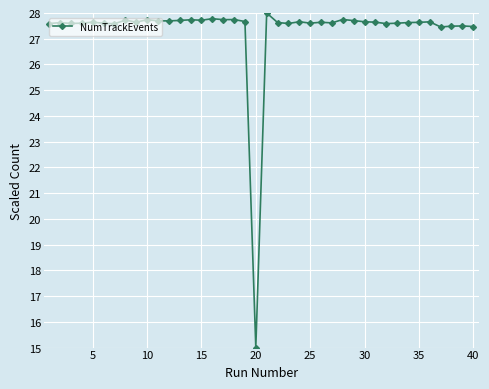

What is the smallest value displayed?

15.0